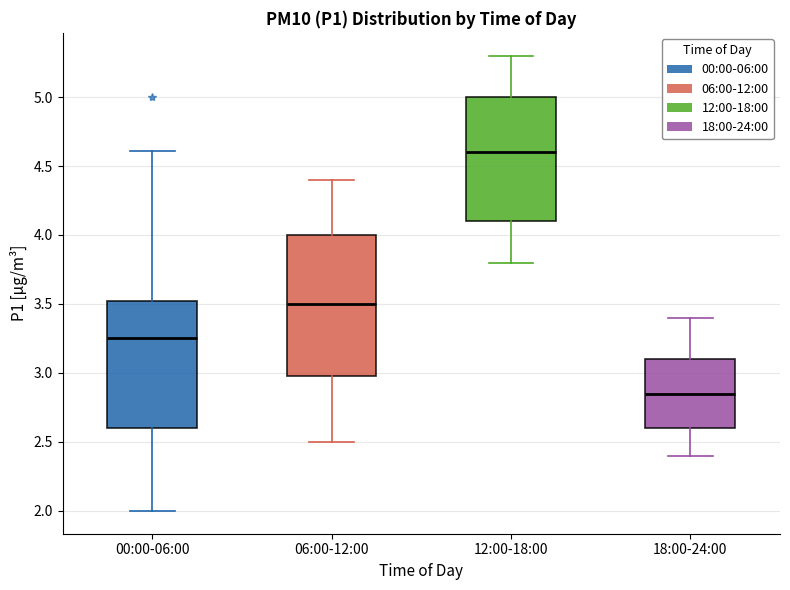

Reading left to right, read every box against the y-axis: the position of its median line, the range the box covers, and the ends of its whiskers. The values are not printed on the chart, so give them approximately, as read against the axis.

00:00-06:00: median 3.25, box 2.60 to 3.55, whiskers 2.00 to 4.60
06:00-12:00: median 3.50, box 3.00 to 4.00, whiskers 2.50 to 4.40
12:00-18:00: median 4.60, box 4.10 to 5.00, whiskers 3.80 to 5.30
18:00-24:00: median 2.85, box 2.60 to 3.10, whiskers 2.40 to 3.40